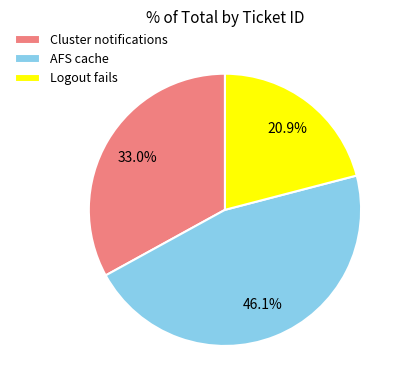

Approximately how many times larger is the value at Logout fails compared to AFS cache?

0.5